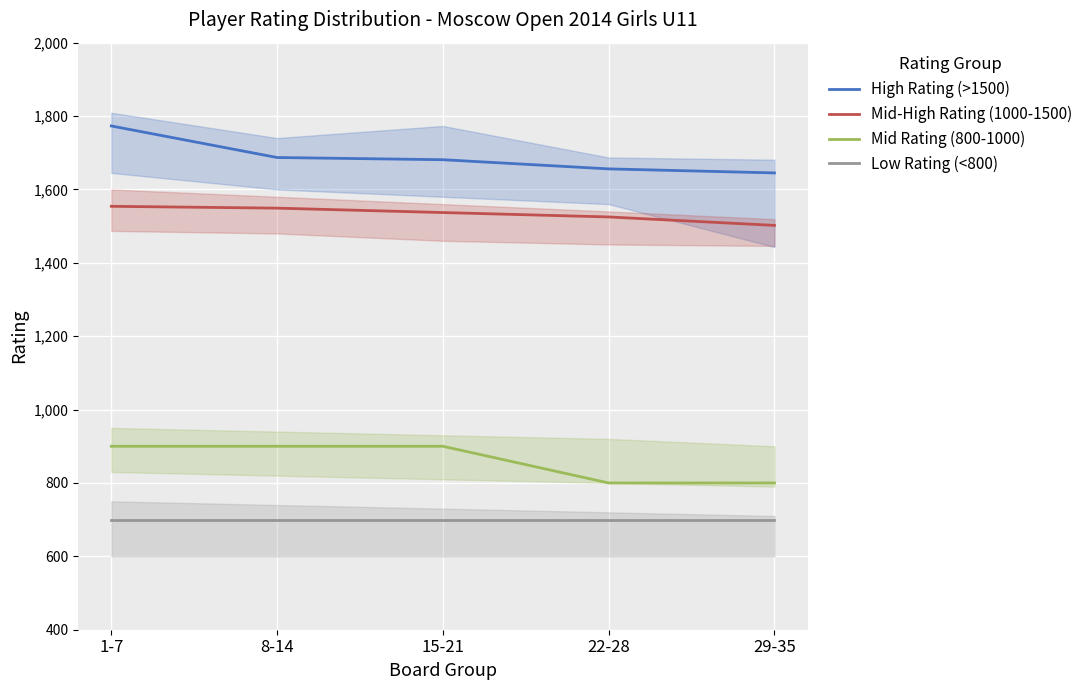

What is the approximate value of Low Rating (<800) at 15-21?

700